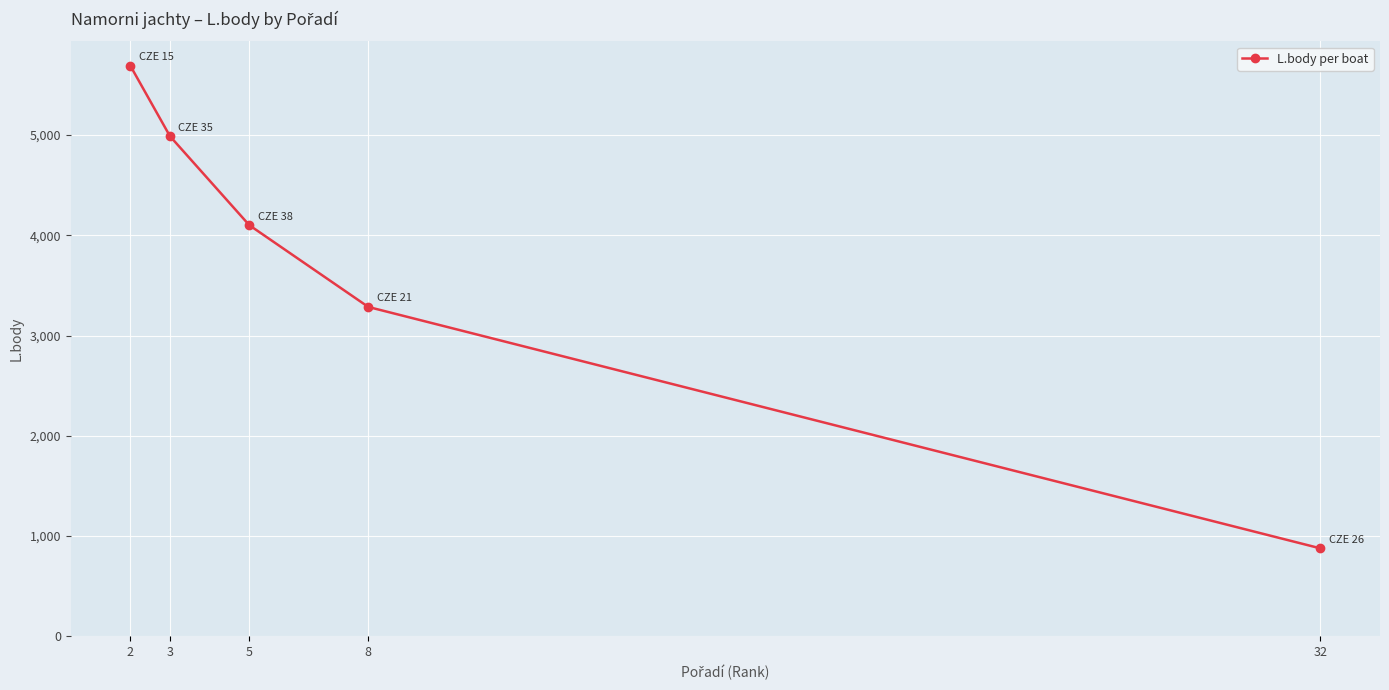

Read the value at 3, to the nearest 100.

5000